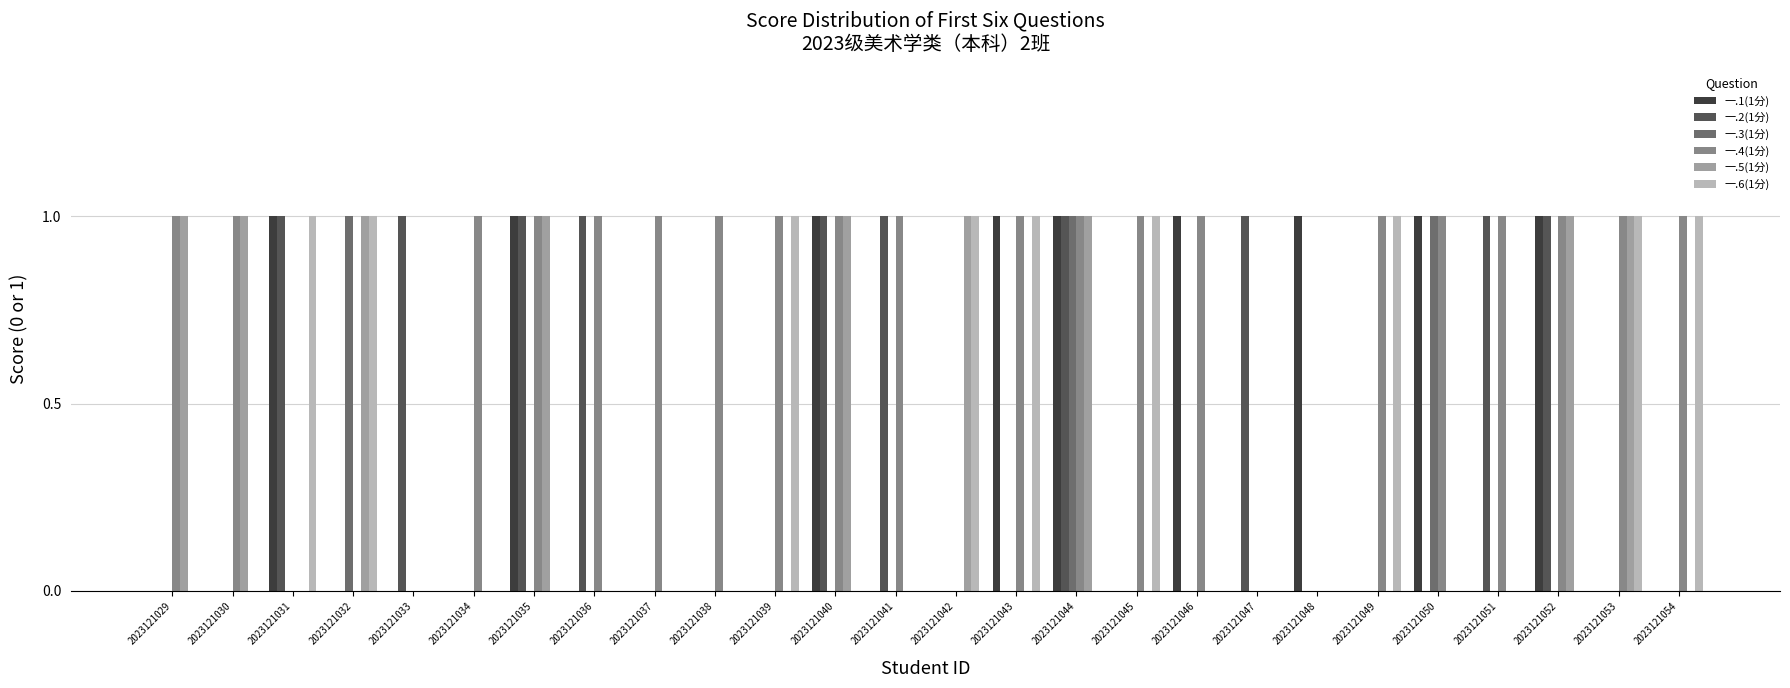

What is the sum of all 一.1(1分) values?

9